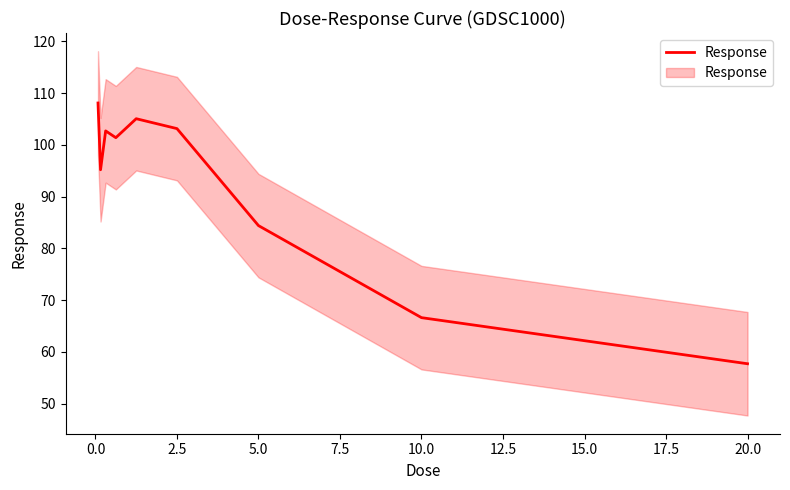

Which has a higher value, 2.5 or 5.0?

2.5